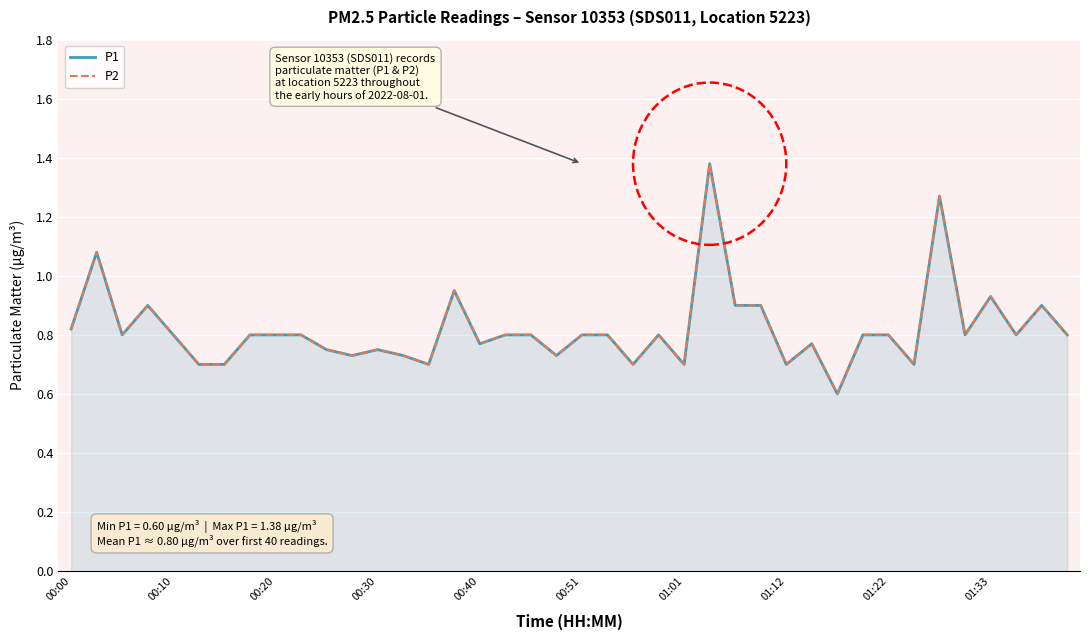

Reading right to left, list all the values displayed in this chart.

P1: 0.8	0.9	0.8	0.9	0.8	1.3	0.7	0.8	0.8	0.6	0.8	0.7	0.9	0.9	1.4	0.7	0.8	0.7	0.8	0.8	0.7	0.8	0.8	0.8	0.9	0.7	0.7	0.8	0.7	0.8	0.8	0.8	0.8	0.7	0.7	0.8	0.9	0.8	1.1	0.8
P2: 0.8	0.9	0.8	0.9	0.8	1.3	0.7	0.8	0.8	0.6	0.8	0.7	0.9	0.9	1.4	0.7	0.8	0.7	0.8	0.8	0.7	0.8	0.8	0.8	0.9	0.7	0.7	0.8	0.7	0.8	0.8	0.8	0.8	0.7	0.7	0.8	0.9	0.8	1.1	0.8